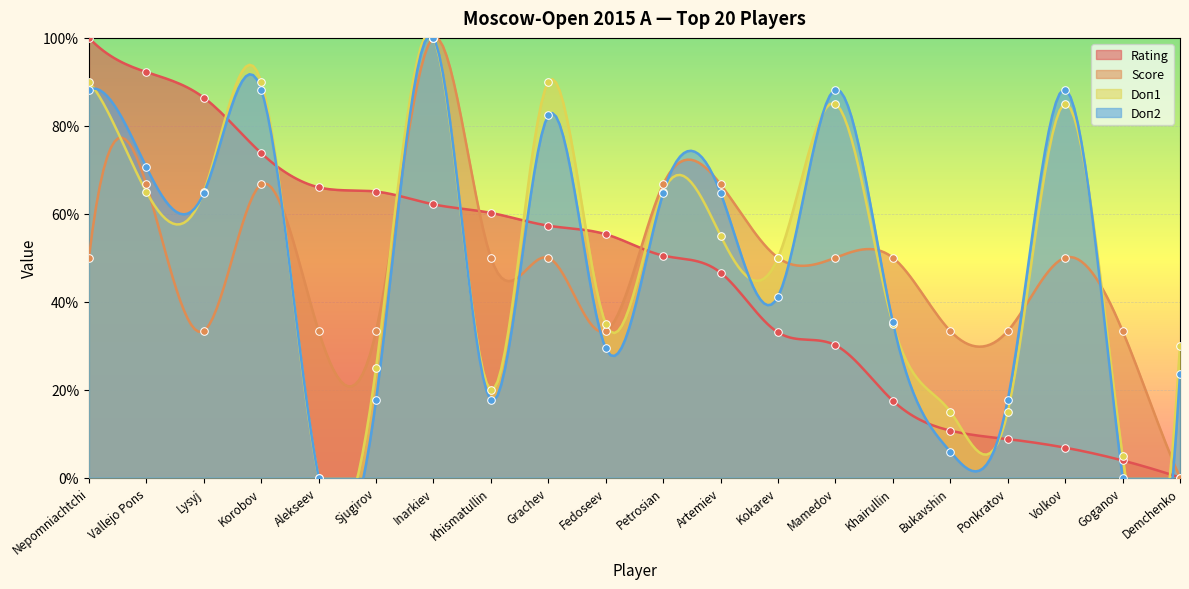

Which series has the widest spread of Y values?

Rating